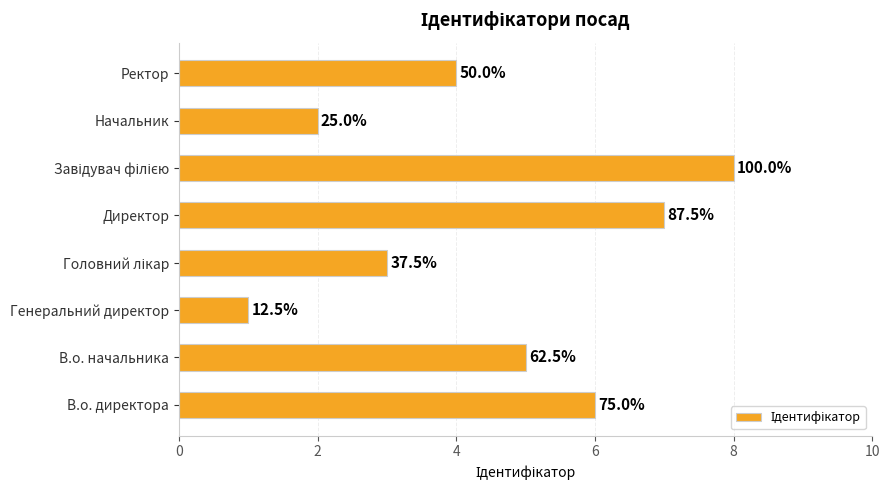

How many bars are there in total?

8